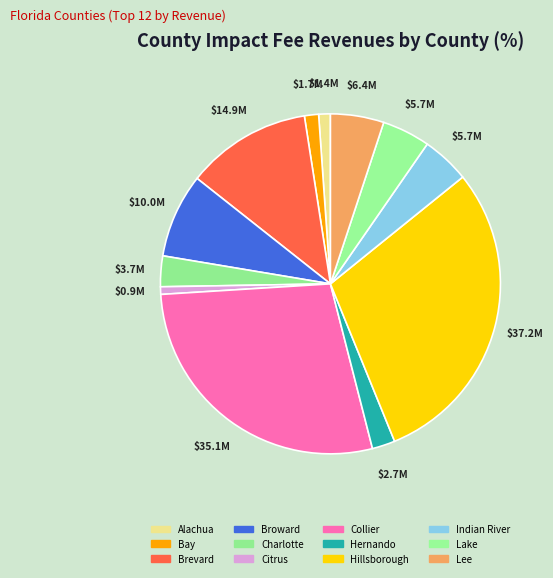

Approximately how many times larger is the value at Brevard compared to Citrus?

16.6